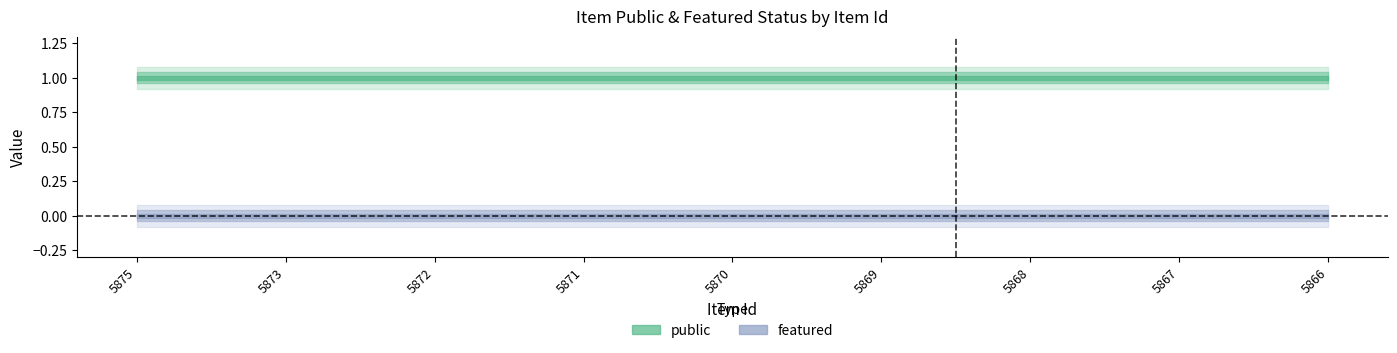

Rank the series at 5872 from highest to lowest value.

public, featured